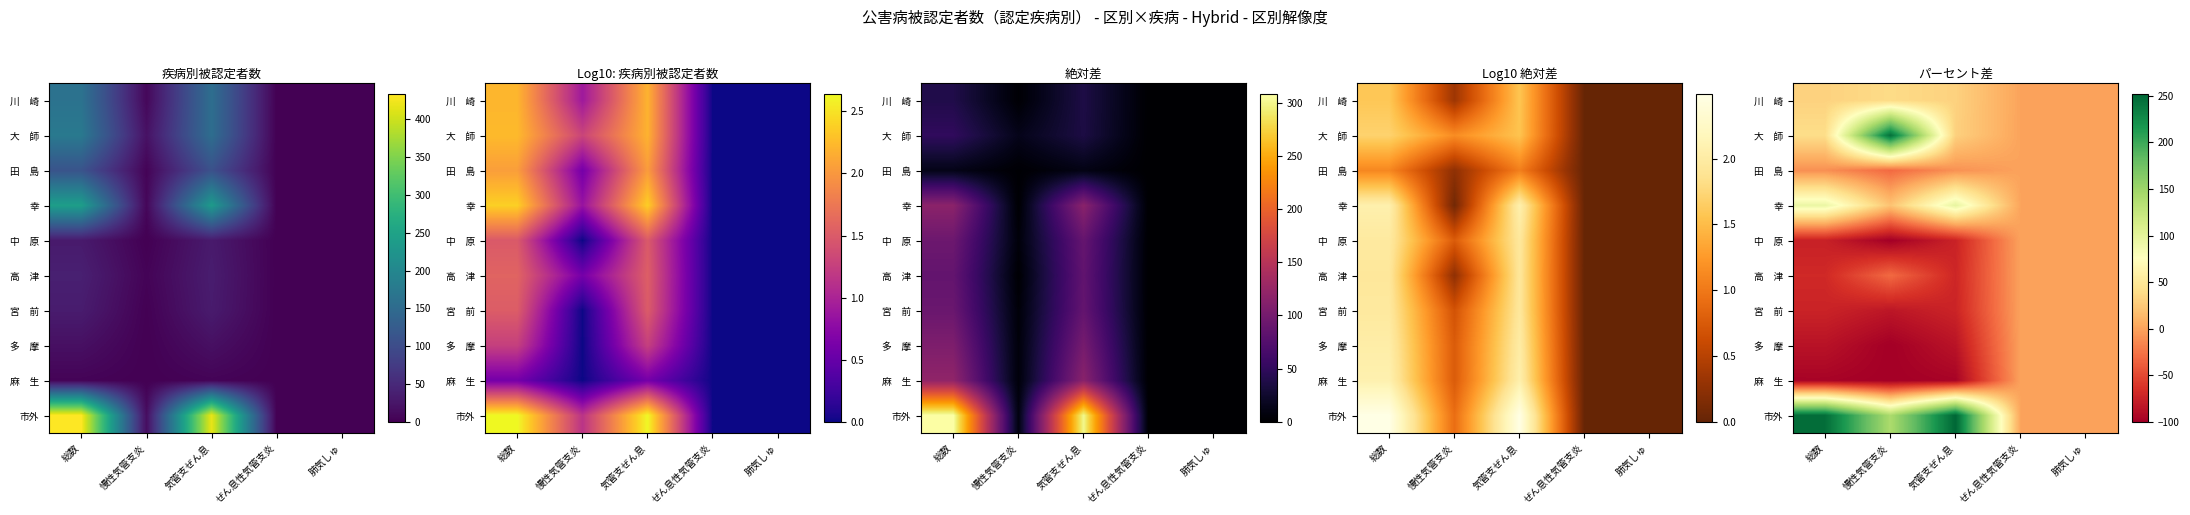

Is it true that 幸 equals 34.6 at 気管支ぜん息?

False